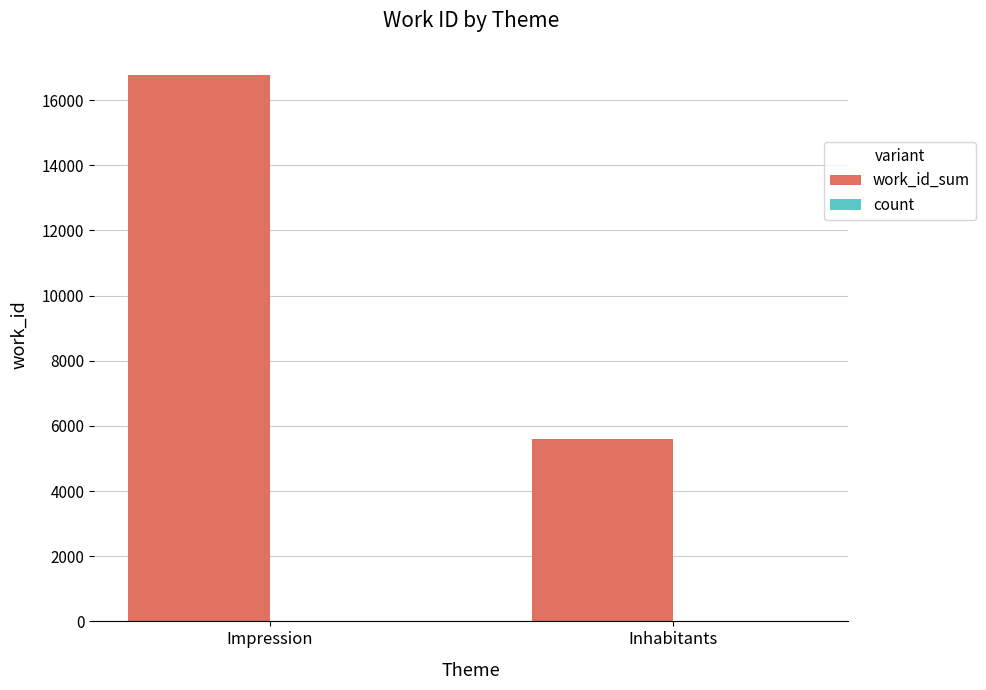

What is the sum of all work_id_sum values?

22352